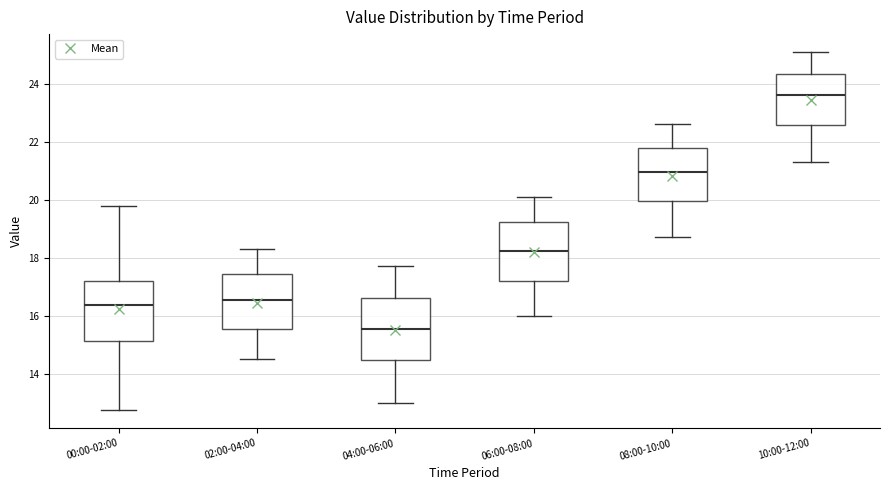

Which box has the highest median line?

10:00-12:00